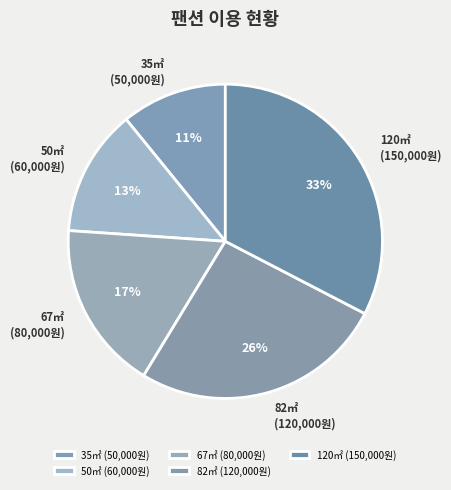

Approximately how many times larger is the value at 120㎡ (150,000원) compared to 50㎡ (60,000원)?

2.5